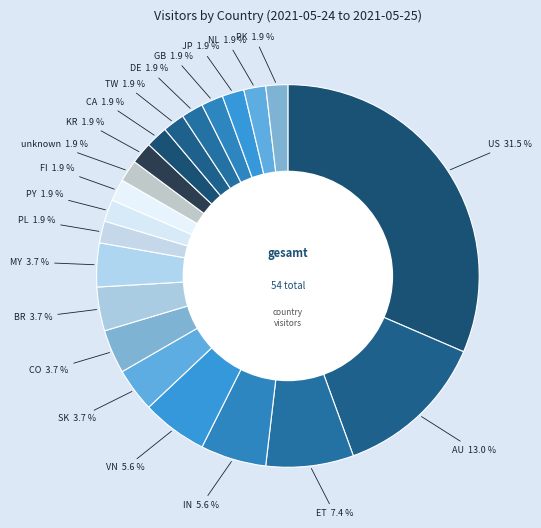

Which category has the biggest portion of the pie?

US